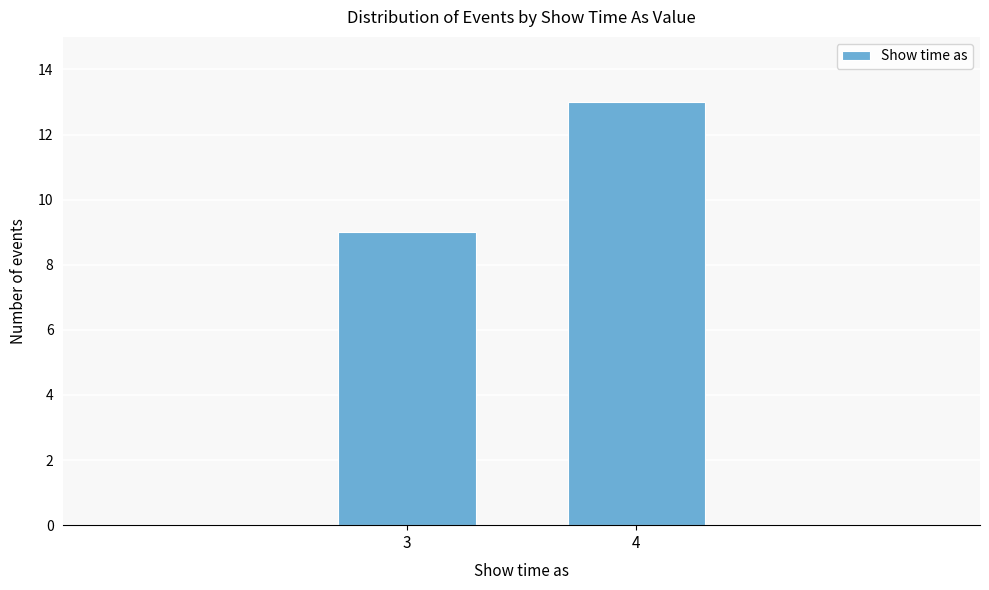

Reading right to left, extract all data points from this chart.

4=13	3=9